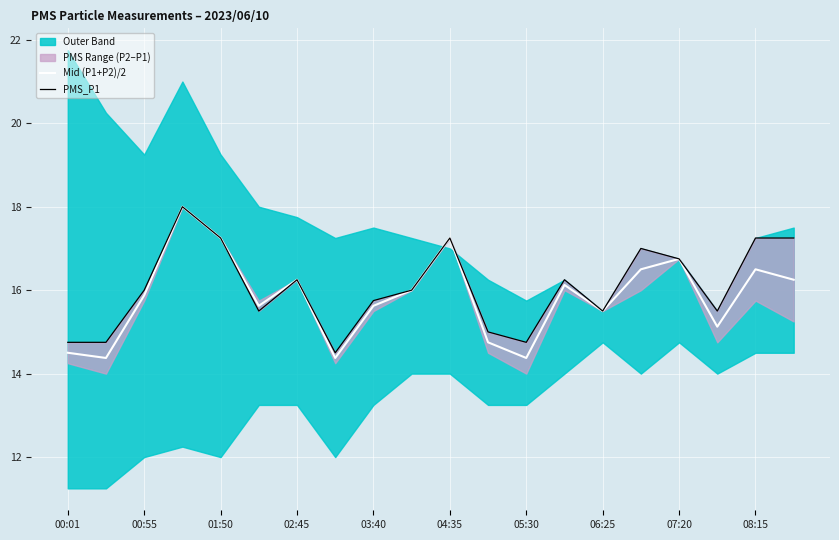

True or false: Mid (P1+P2)/2 has a value of 15.5 at 06:25.

True